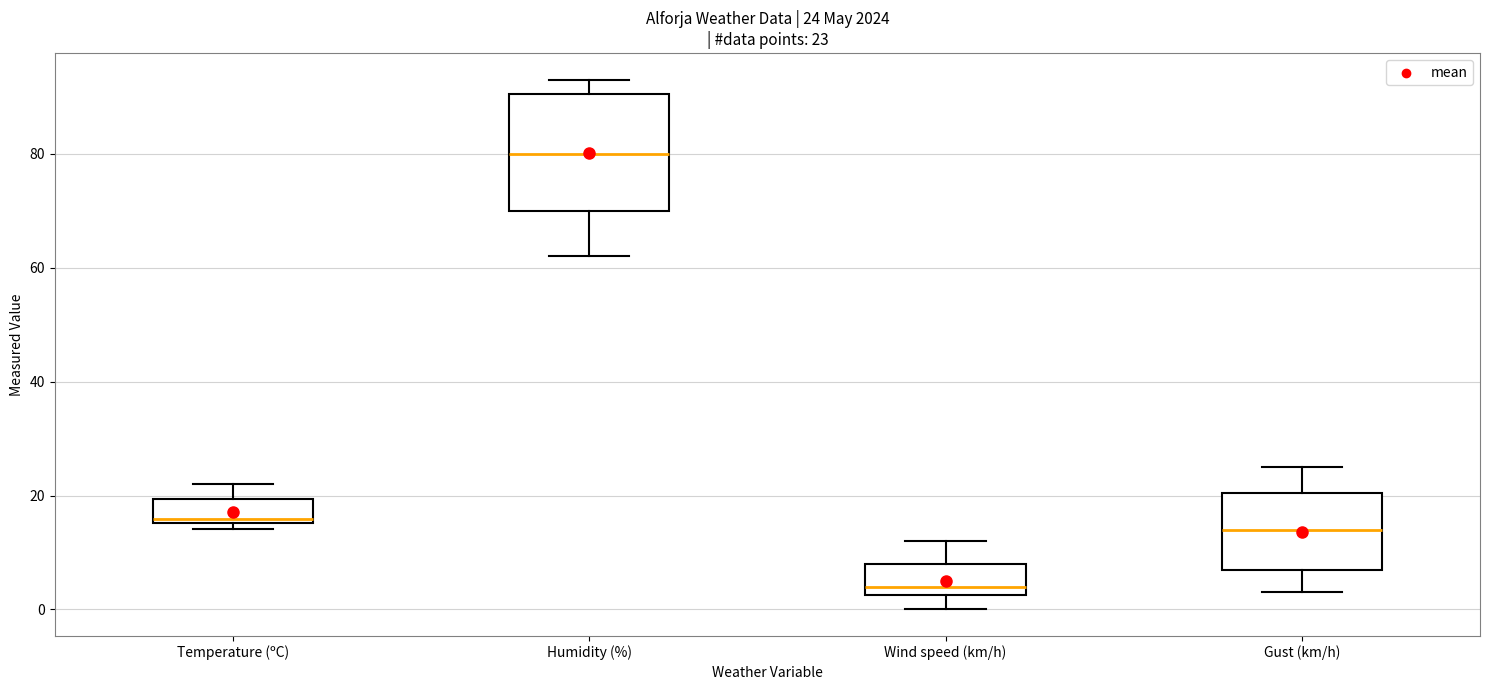

Which box's median line is the highest?

Humidity (%)